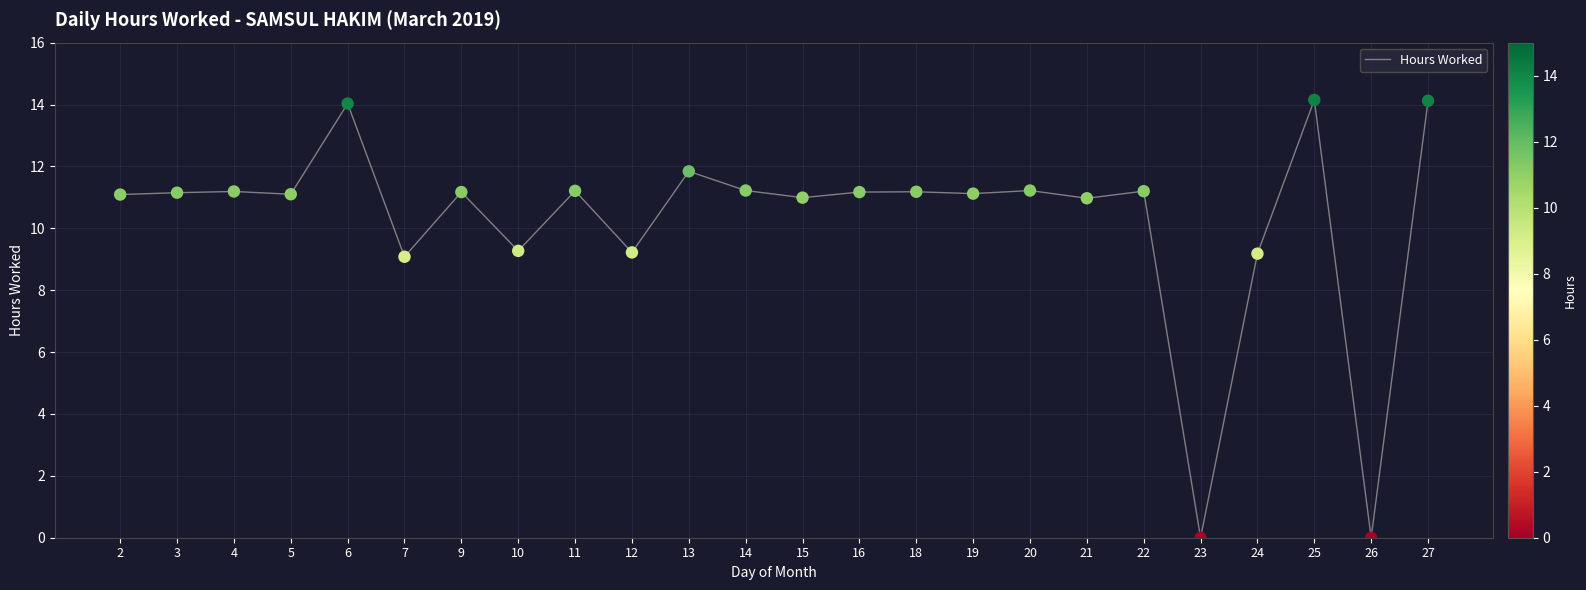

What is the change in value from 20 to 25?

+2.9